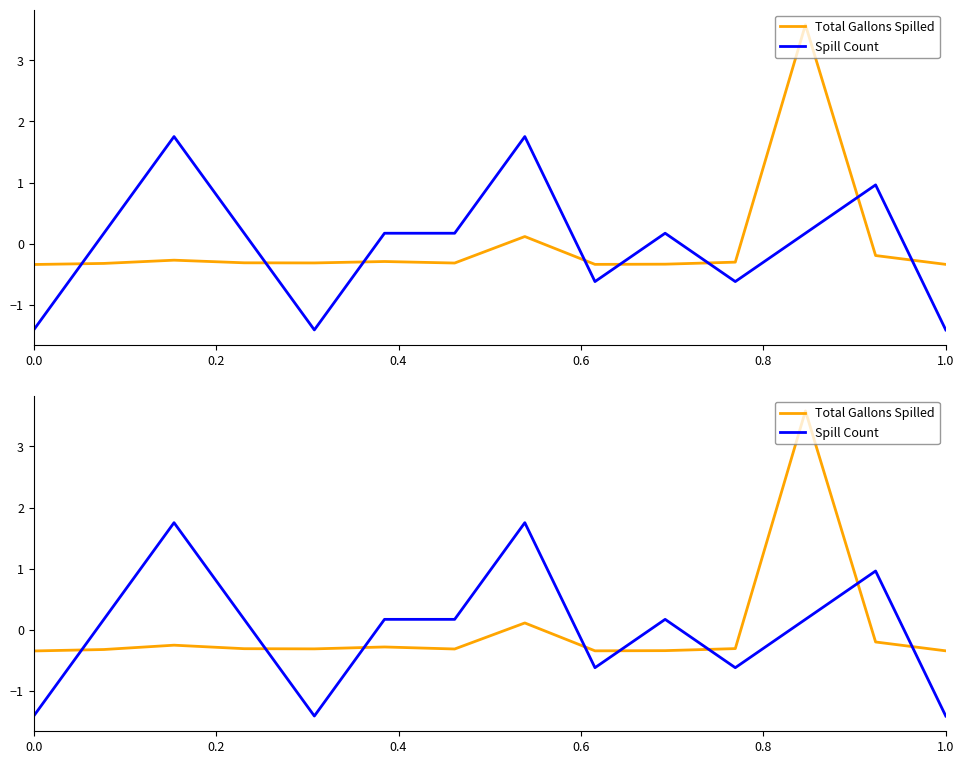

Does the chart display data point markers on the line(s)?

No